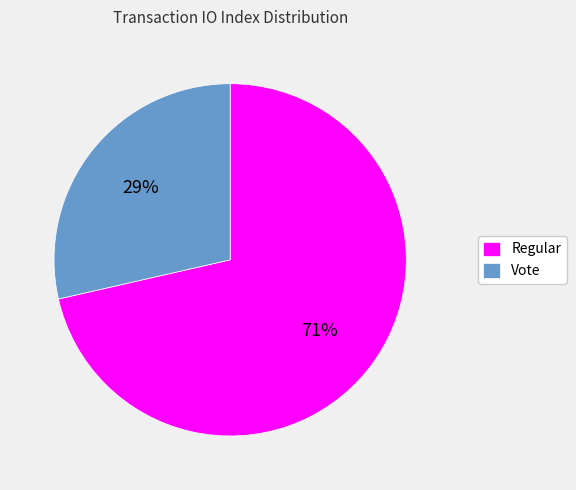

Between Vote and Regular, which is larger?

Regular